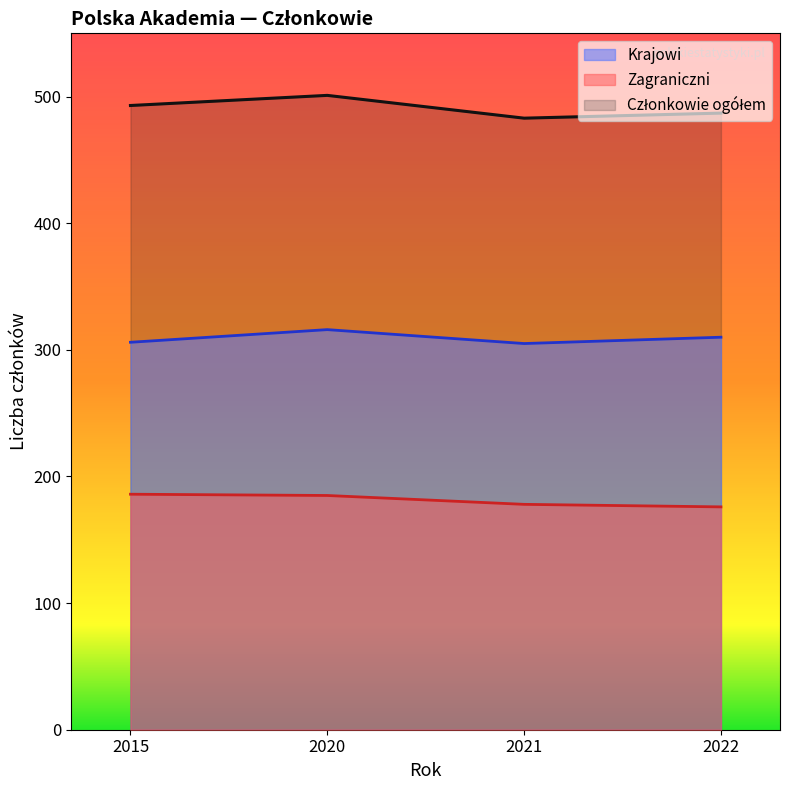

What is the difference between the Krajowi values at 2015 and 2022?

4